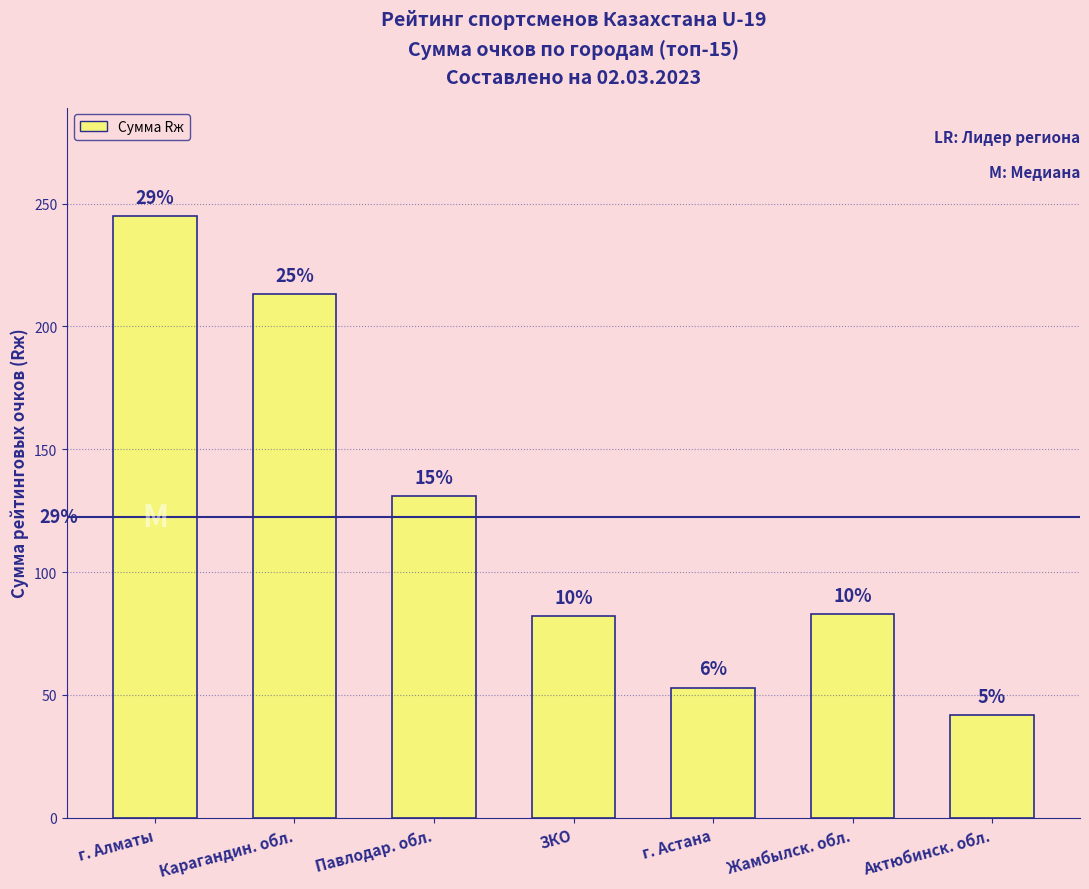

Rank the categories by value from highest to lowest.

г. Алматы, Карагандин. обл., Павлодар. обл., Жамбылск. обл., ЗКО, г. Астана, Актюбинск. обл.